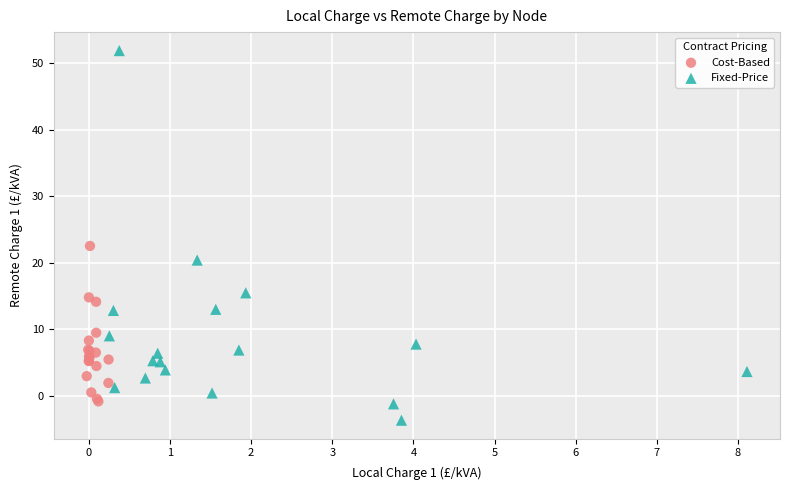

Which series reaches the minimum Y coordinate?

Fixed-Price